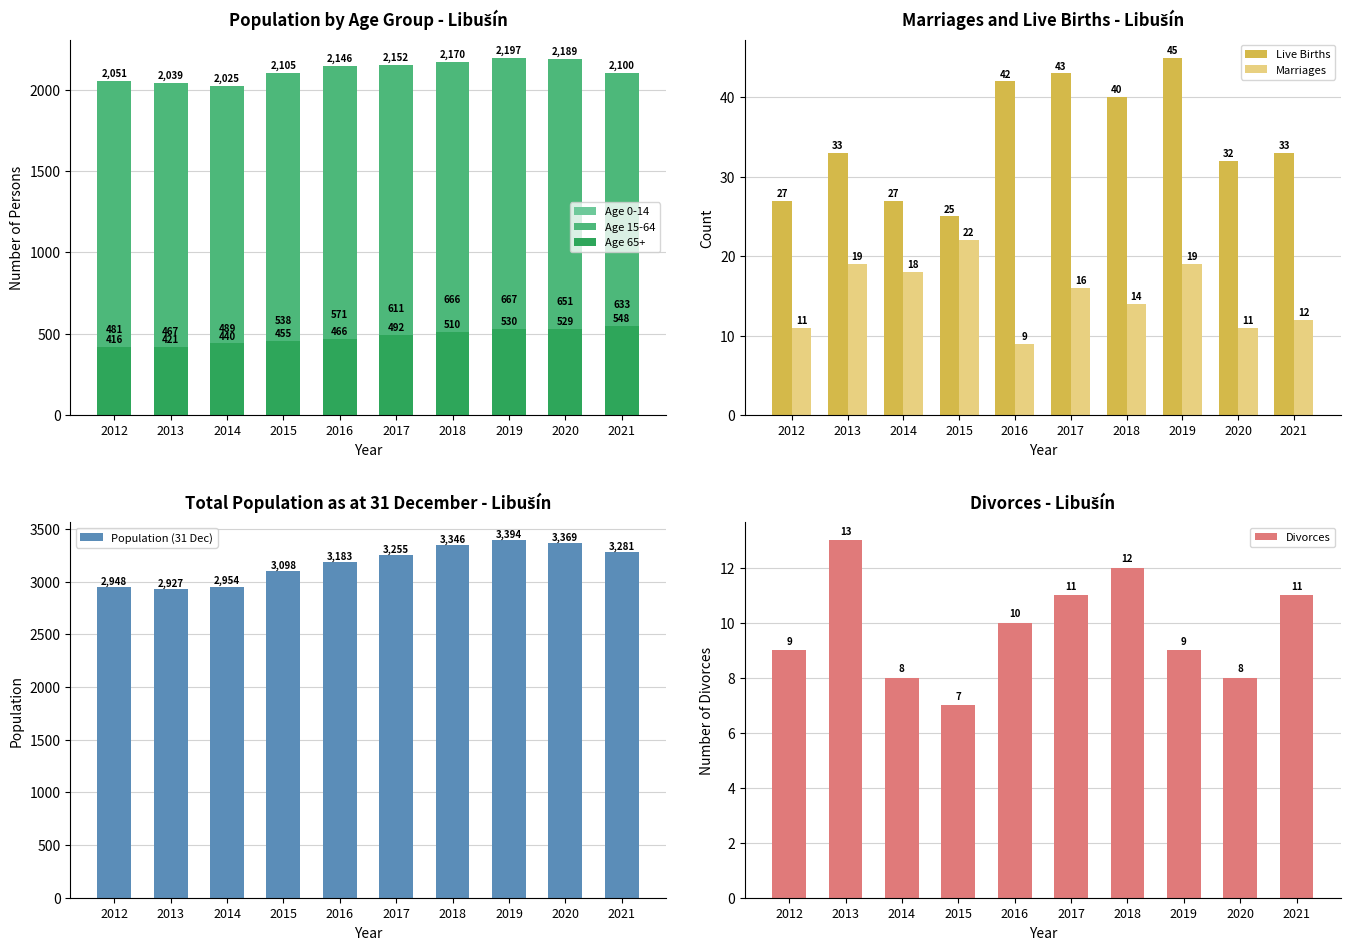

Does the chart contain any negative values?

No